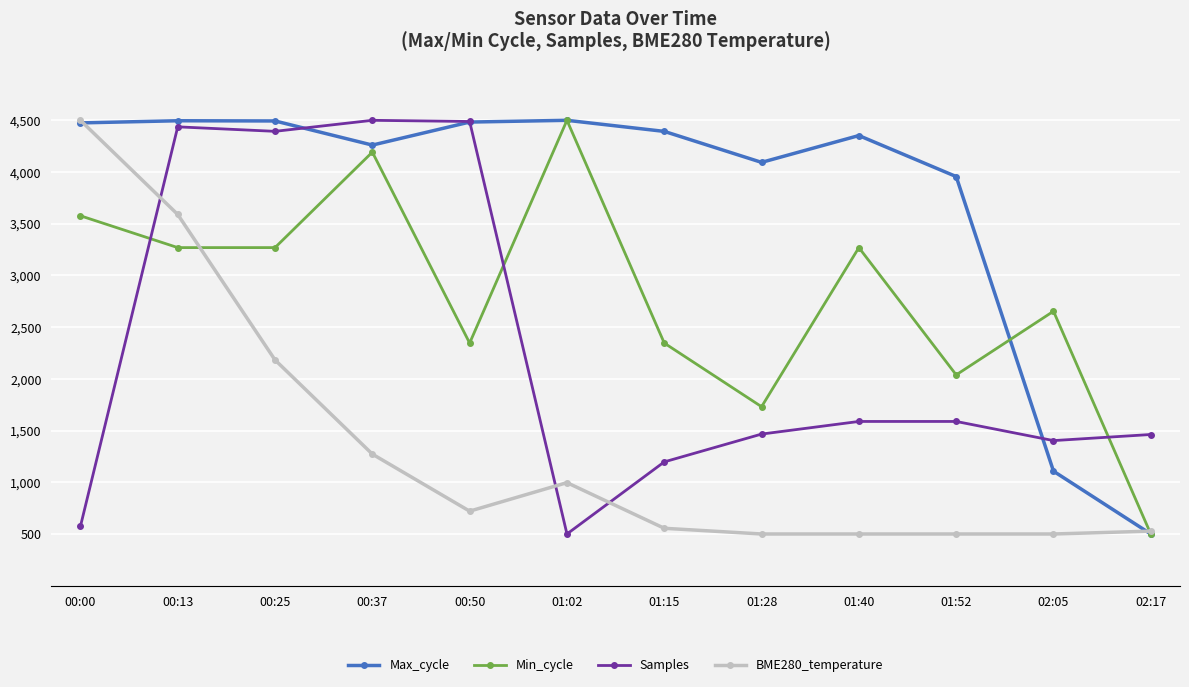

Is the value of Max_cycle at 01:40 greater than the value of Samples at 00:00?

Yes